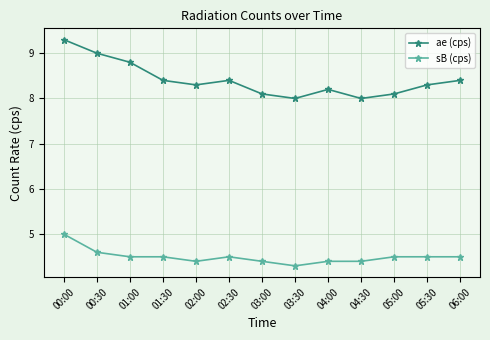

At 03:00, list the series in order from smallest to largest.

sB (cps), ae (cps)